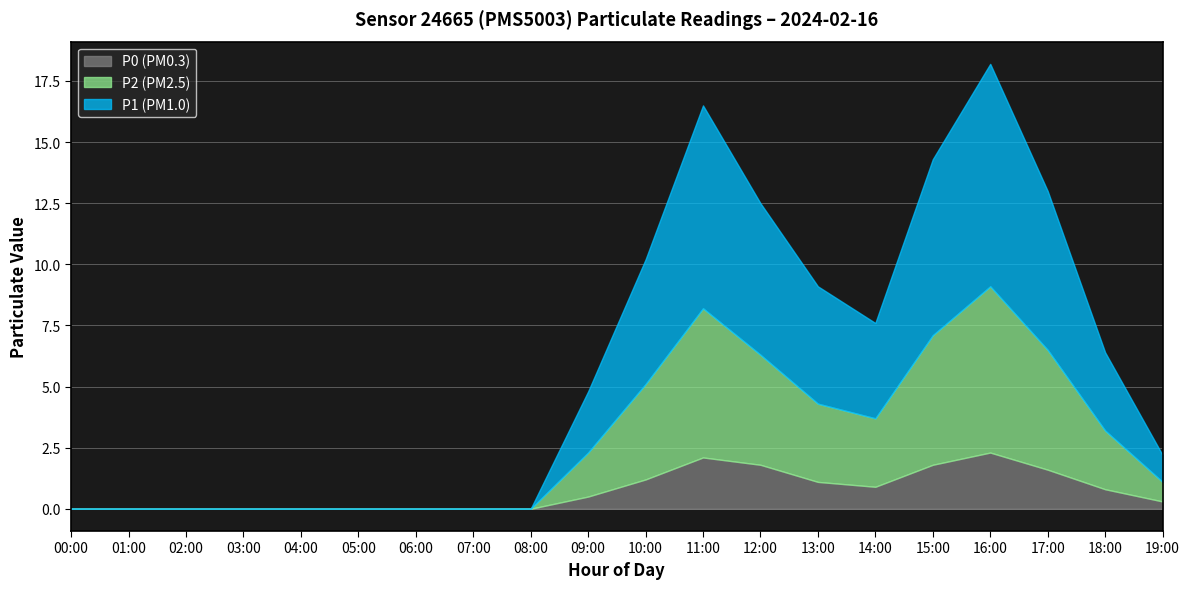

How many lines are shown in the chart?

3